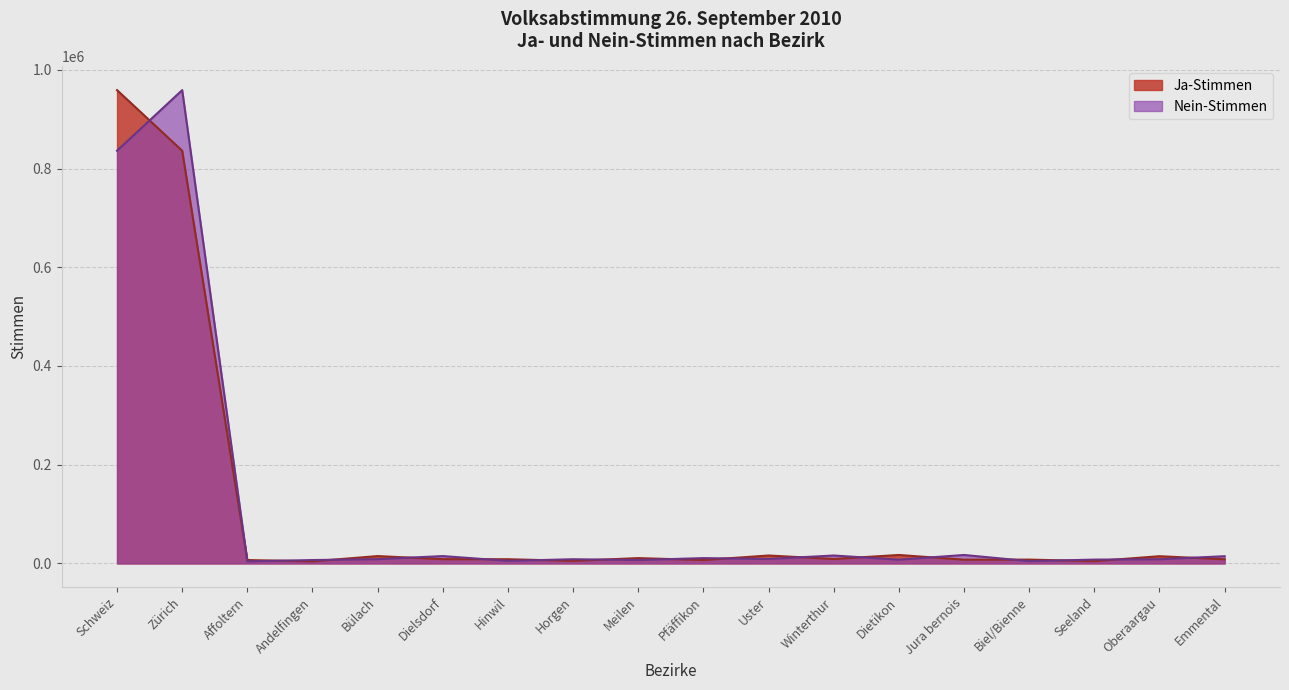

Where is the first local minimum for Ja-Stimmen?

Andelfingen